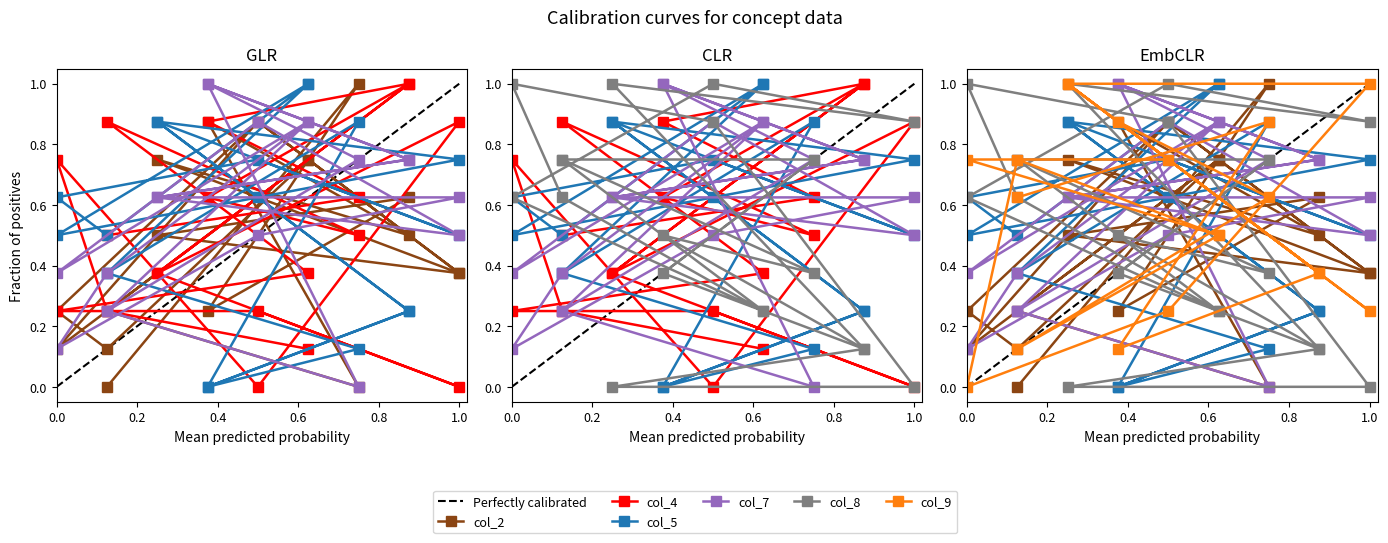

How many series are shown in this chart?

6